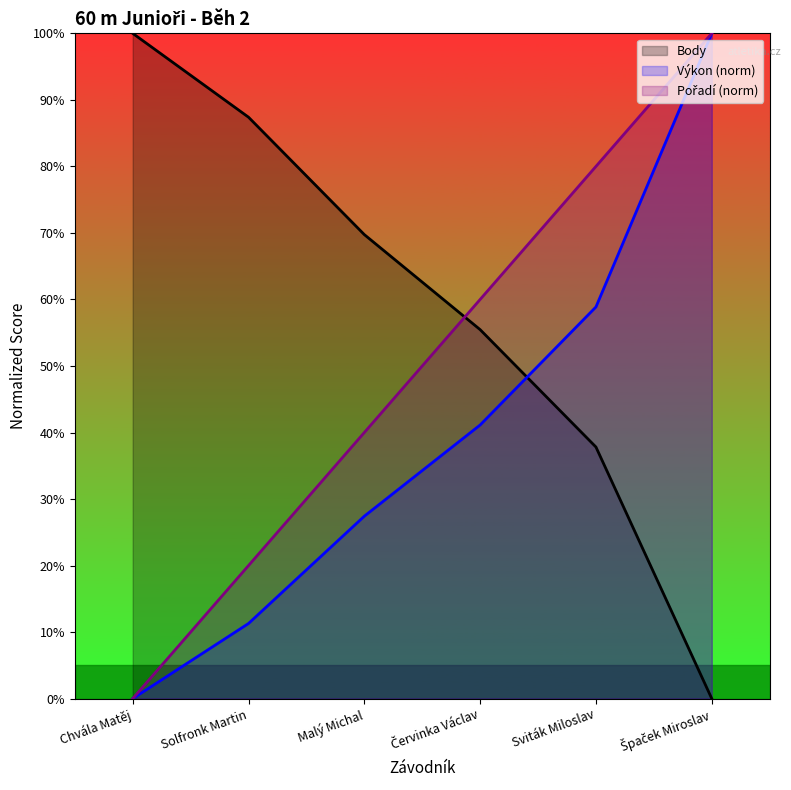

Between Chvála Matěj and Malý Michal, which is larger?

Chvála Matěj